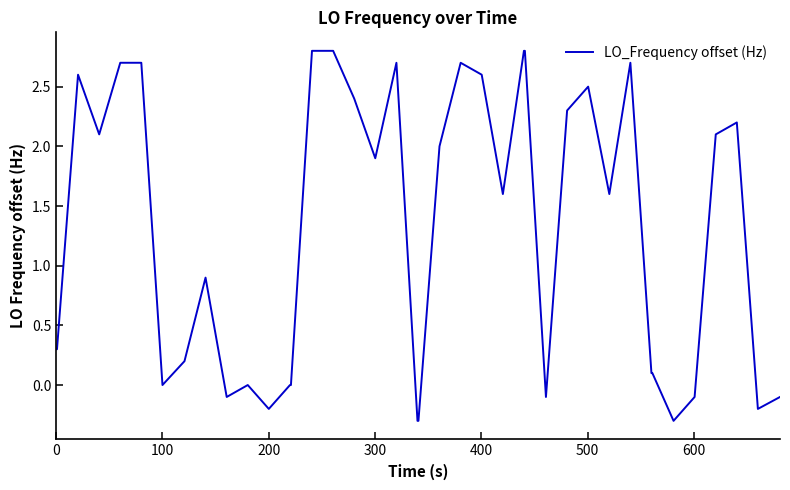

How many values exceed 1?

21